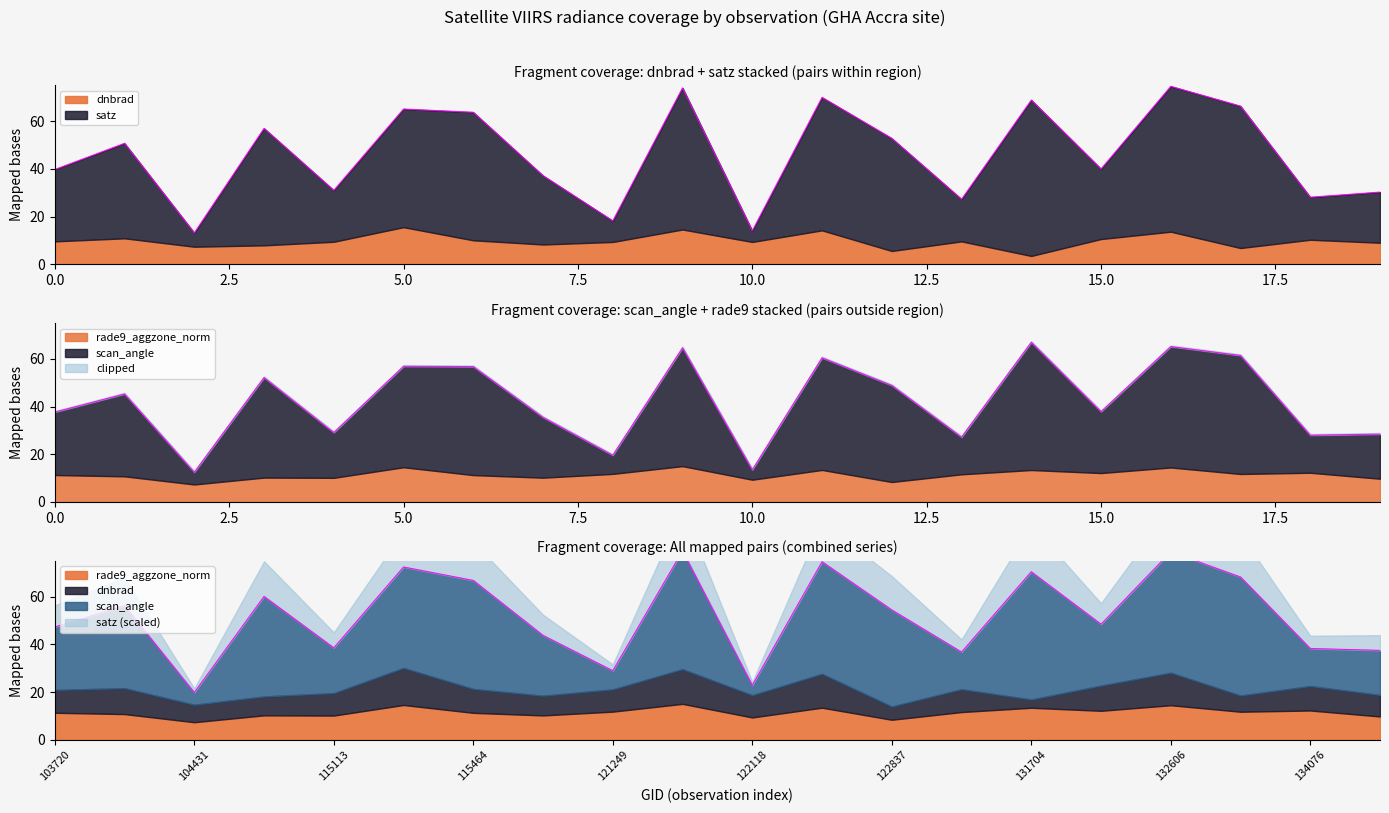

Where is the first local minimum for satz?

104431